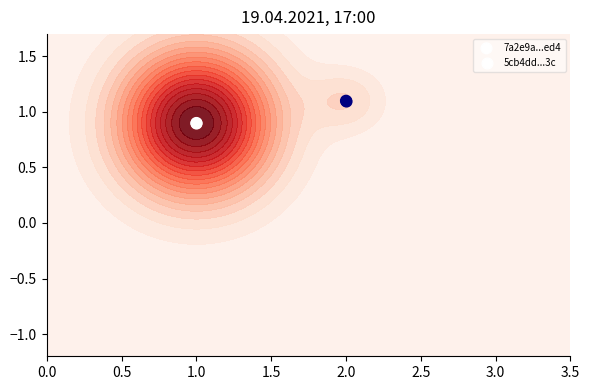

What is the difference between the maximum and minimum values?

0.2